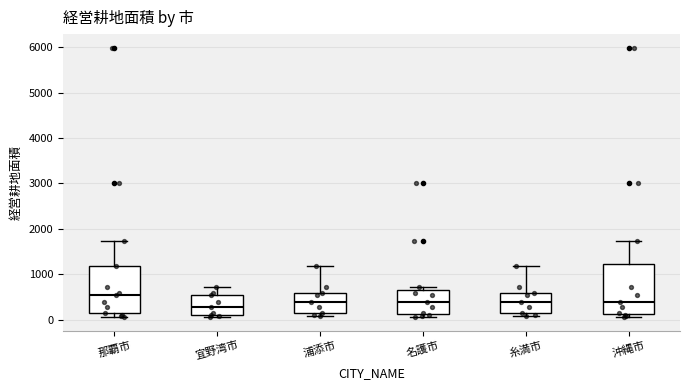

Reading left to right, transcribe this box plot: for each box, give where its median line is, the range the box spans, and where its two whiskers end, as read against the y-axis. The values are not printed on the chart, so give them approximately, as read against the axis.

那覇市: median 500, box 100 to 1200, whiskers 100 (just below the box's lower edge) to 1700
宜野湾市: median 300, box 100 to 500, whiskers 100 (just below the box's lower edge) to 700
浦添市: median 400, box 100 to 600, whiskers 100 (just below the box's lower edge) to 1200
名護市: median 400, box 100 to 700, whiskers 100 (just below the box's lower edge) to 700 (just above the box's upper edge)
糸満市: median 400, box 100 to 600, whiskers 100 (just below the box's lower edge) to 1200
沖縄市: median 400, box 100 to 1200, whiskers 100 (just below the box's lower edge) to 1700